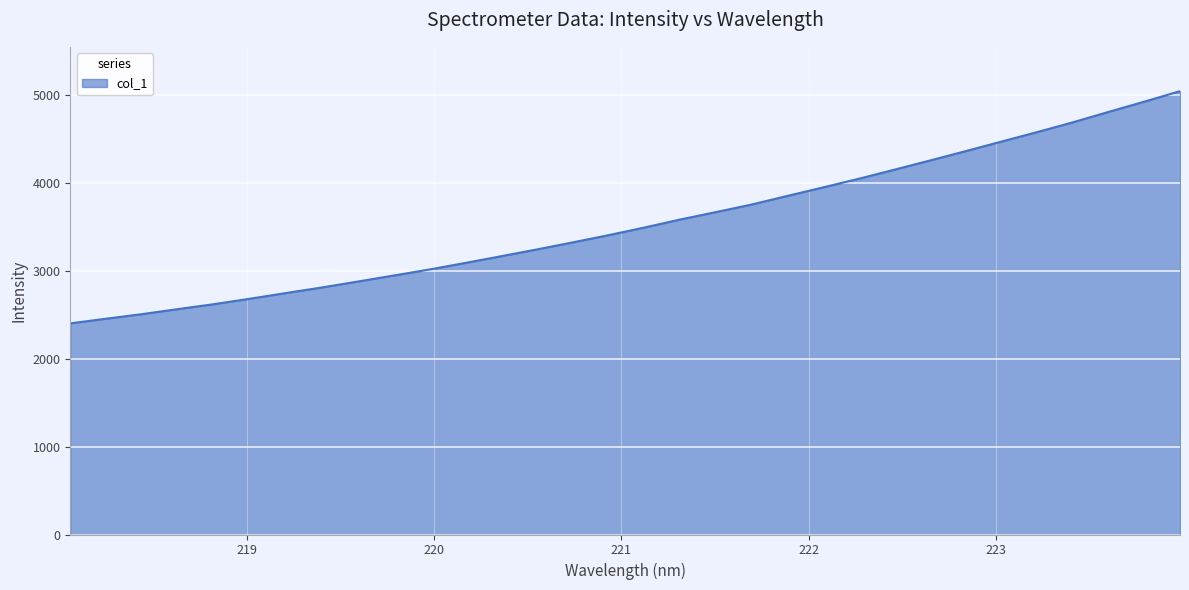

What is the maximum value shown in the chart?

5039.0